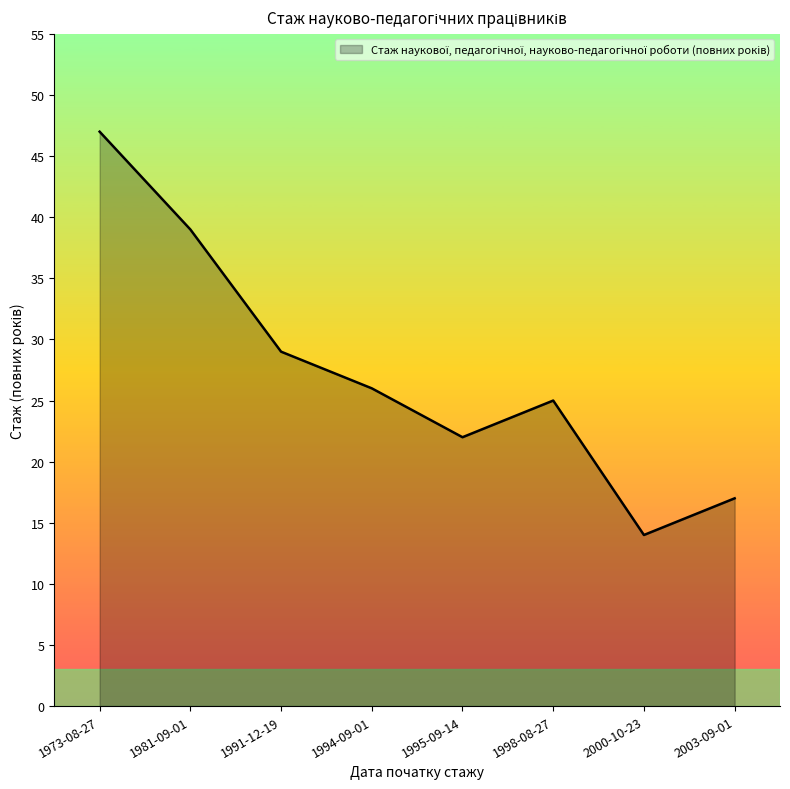

What position from the left is 2003-09-01?

8